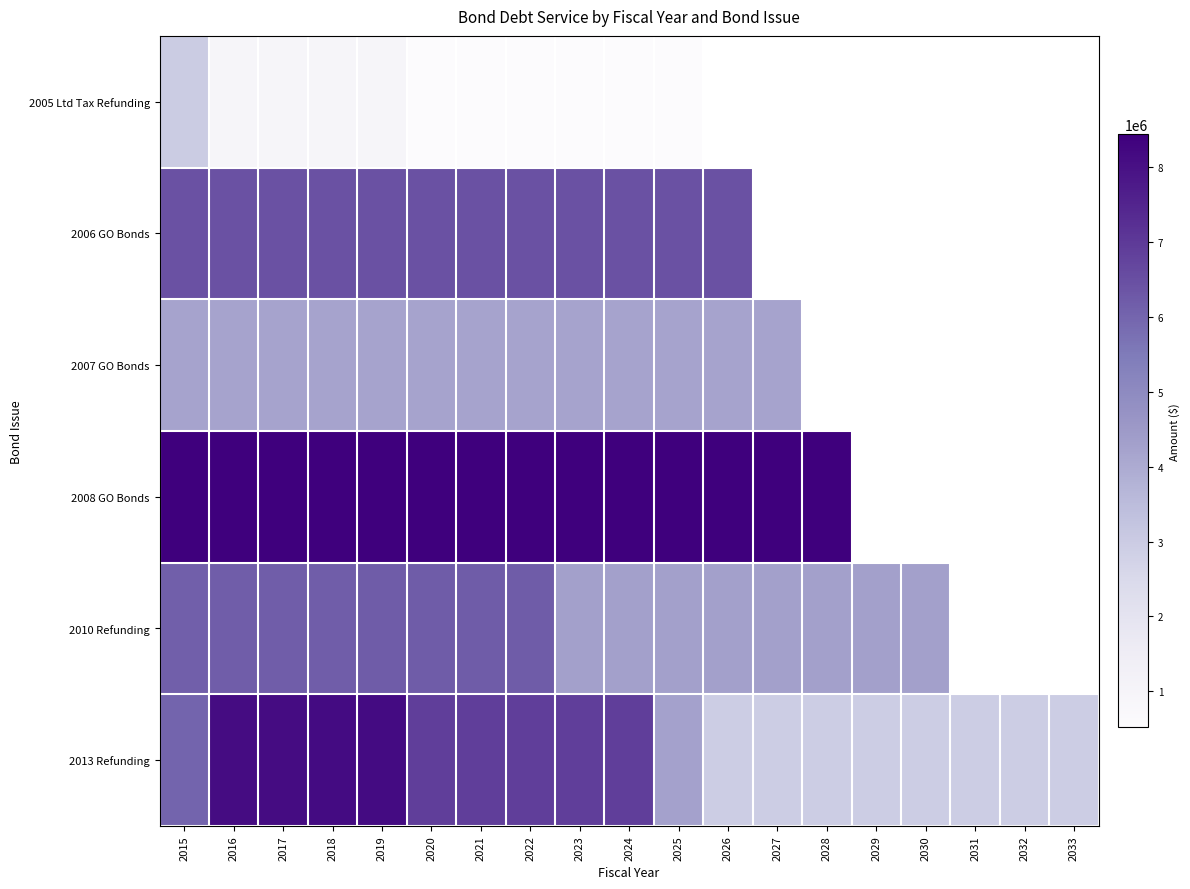

How many data points in 2013 Refunding are less than 6027100?

9